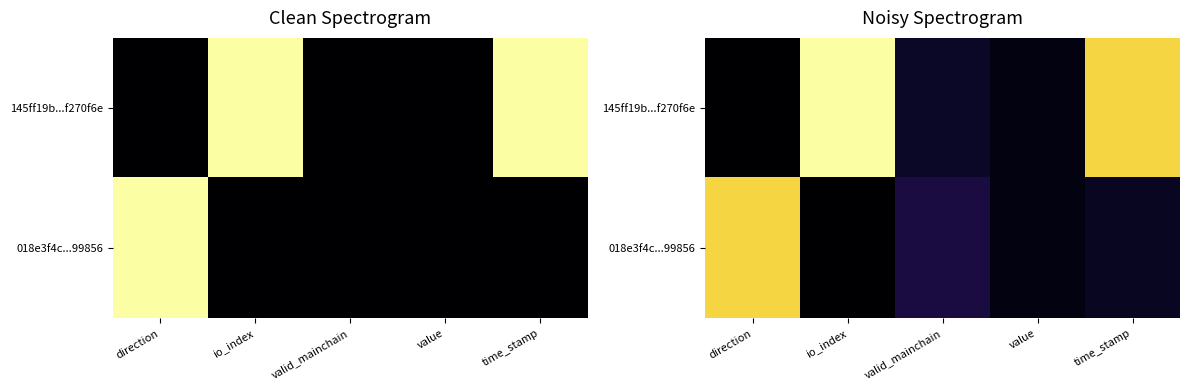

Is the value of 145ff19b...f270f6e at value greater than the value of 018e3f4c...99856 at time_stamp?

No